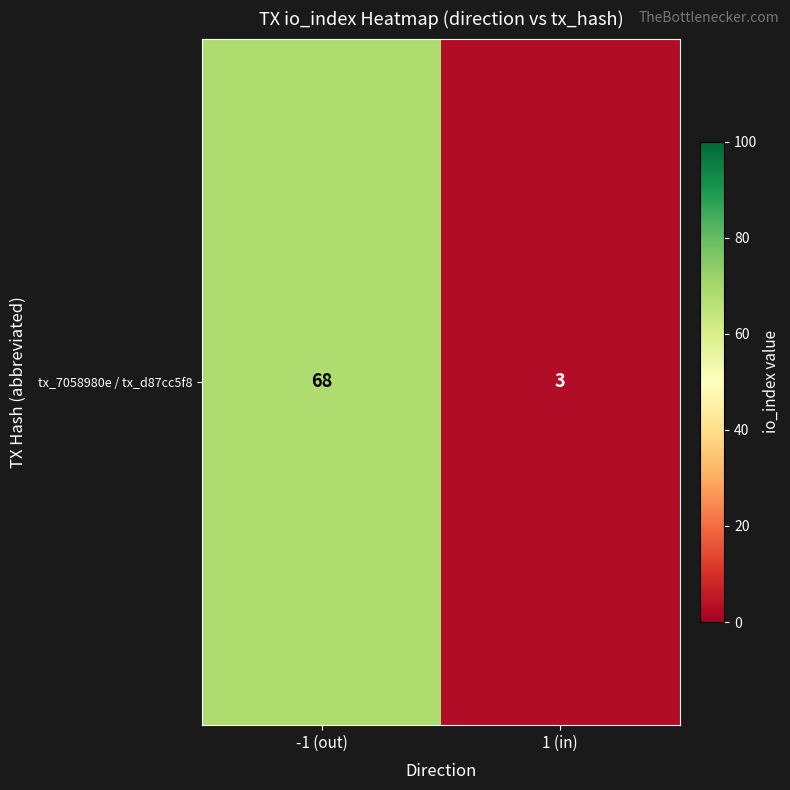

What is the average value?

36